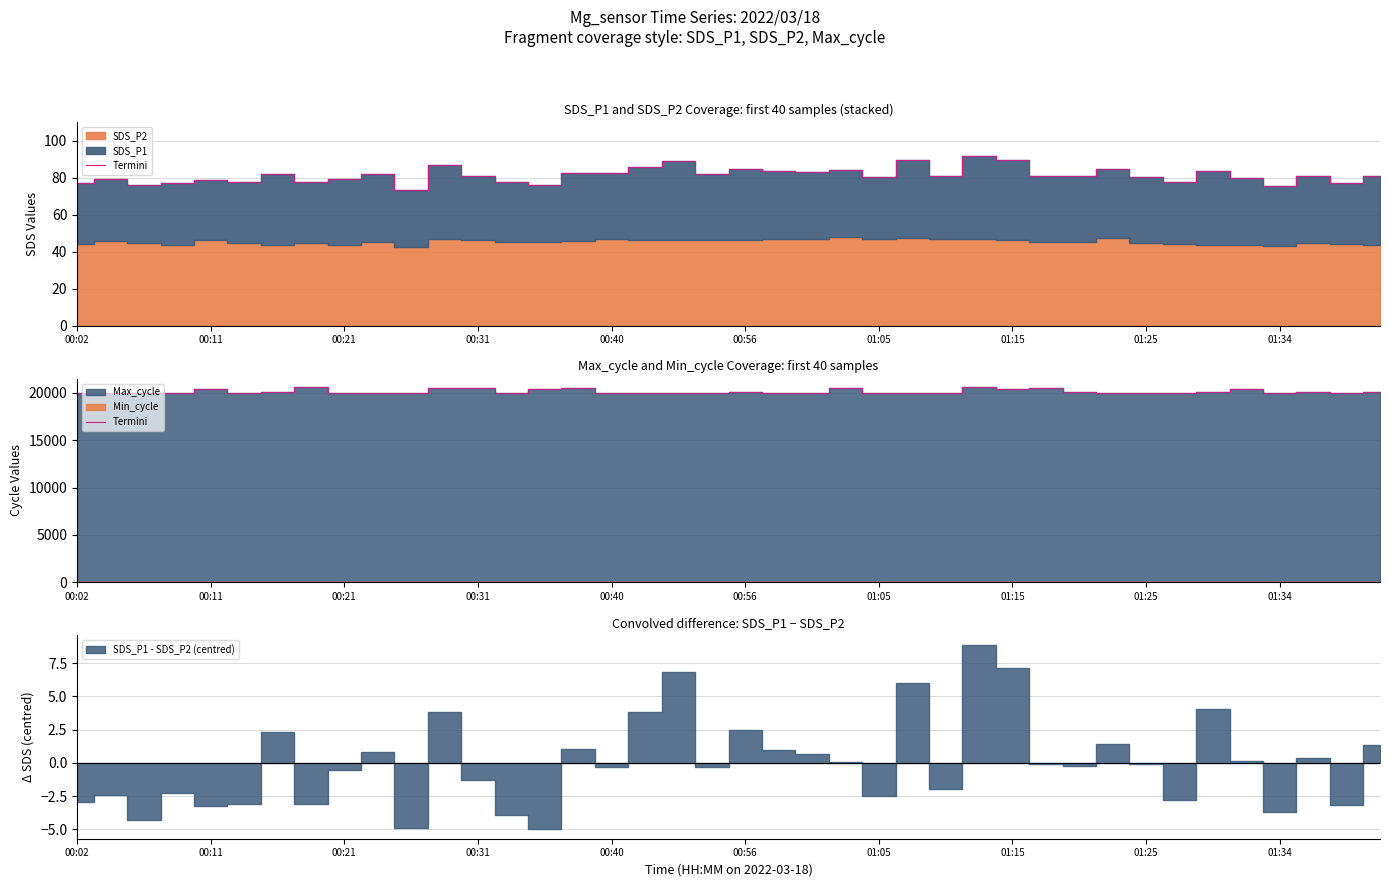

Approximately how many times larger is the value at 31 compared to 16?

1.0